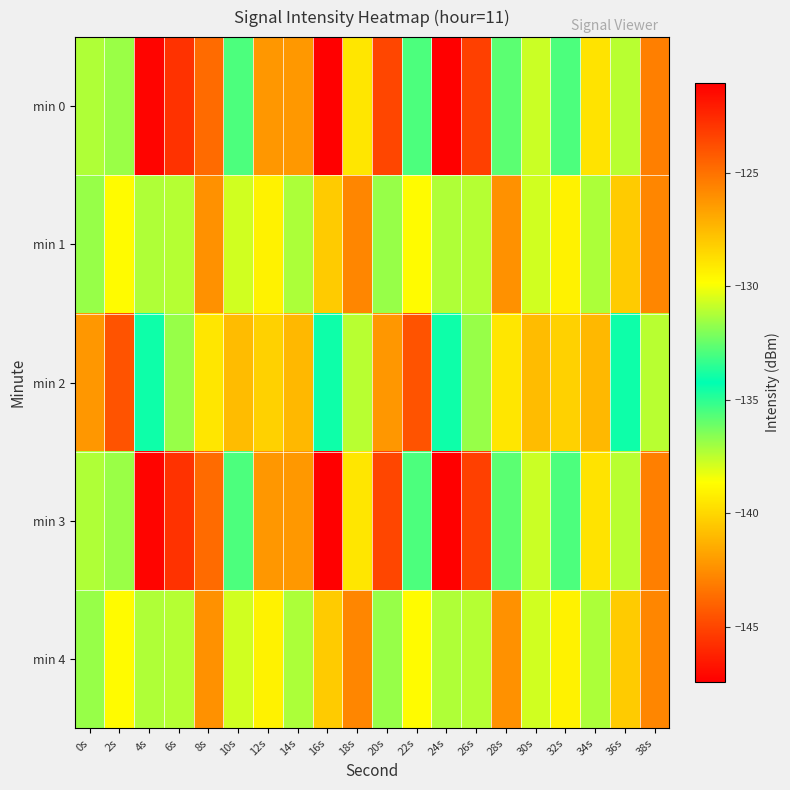

Reading right to left, what are all the values shown in this chart?

min 0: 38s=-125.5	36s=-131.1	34s=-128.9	32s=-132.9	30s=-130.8	28s=-135.8	26s=-123.3	24s=-147.4	22s=-132.9	20s=-123.5	18s=-129.0	16s=-121.1	14s=-126.3	12s=-126.3	10s=-132.9	8s=-124.8	6s=-122.8	4s=-121.3	2s=-131.6	0s=-131.2
min 1: 38s=-125.7	36s=-128.1	34s=-131.3	32s=-129.4	30s=-130.7	28s=-126.1	26s=-131.2	24s=-131.2	22s=-129.8	20s=-131.6	18s=-125.7	16s=-128.1	14s=-131.3	12s=-129.4	10s=-130.7	8s=-126.1	6s=-131.2	4s=-131.2	2s=-129.8	0s=-131.6
min 2: 38s=-131.1	36s=-134.5	34s=-141.1	32s=-128.3	30s=-127.6	28s=-129.0	26s=-131.6	24s=-134.0	22s=-144.5	20s=-142.2	18s=-131.1	16s=-134.5	14s=-141.1	12s=-128.3	10s=-127.6	8s=-129.0	6s=-131.6	4s=-134.0	2s=-144.5	0s=-142.2
min 3: 38s=-125.5	36s=-131.1	34s=-128.9	32s=-132.9	30s=-130.8	28s=-135.8	26s=-123.3	24s=-147.4	22s=-132.9	20s=-123.5	18s=-129.0	16s=-121.1	14s=-126.3	12s=-126.3	10s=-132.9	8s=-124.8	6s=-122.8	4s=-121.3	2s=-131.6	0s=-131.2
min 4: 38s=-125.7	36s=-128.1	34s=-131.3	32s=-129.4	30s=-130.7	28s=-126.1	26s=-131.2	24s=-131.2	22s=-129.8	20s=-131.6	18s=-125.7	16s=-128.1	14s=-131.3	12s=-129.4	10s=-130.7	8s=-126.1	6s=-131.2	4s=-131.2	2s=-129.8	0s=-131.6